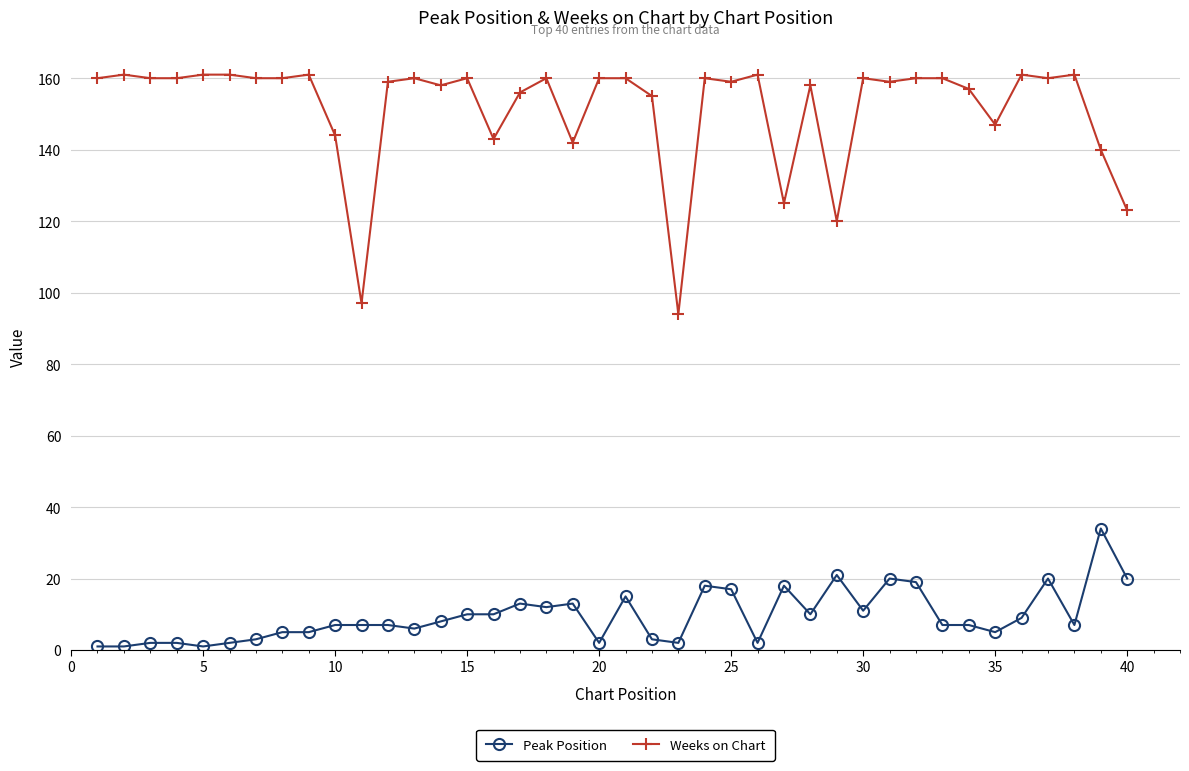

Rank the series by their average value, from highest to lowest.

Weeks on Chart, Peak Position